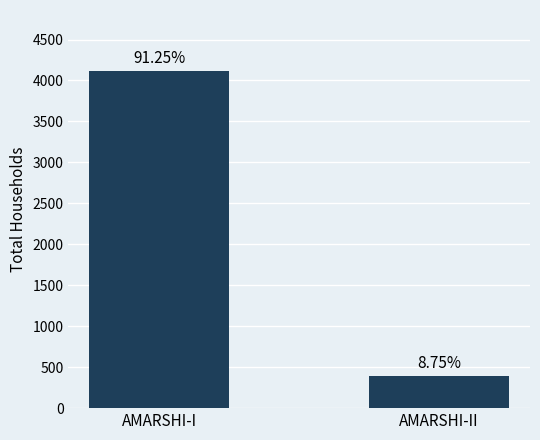

What is the change in value from AMARSHI-I to AMARSHI-II?

-3724